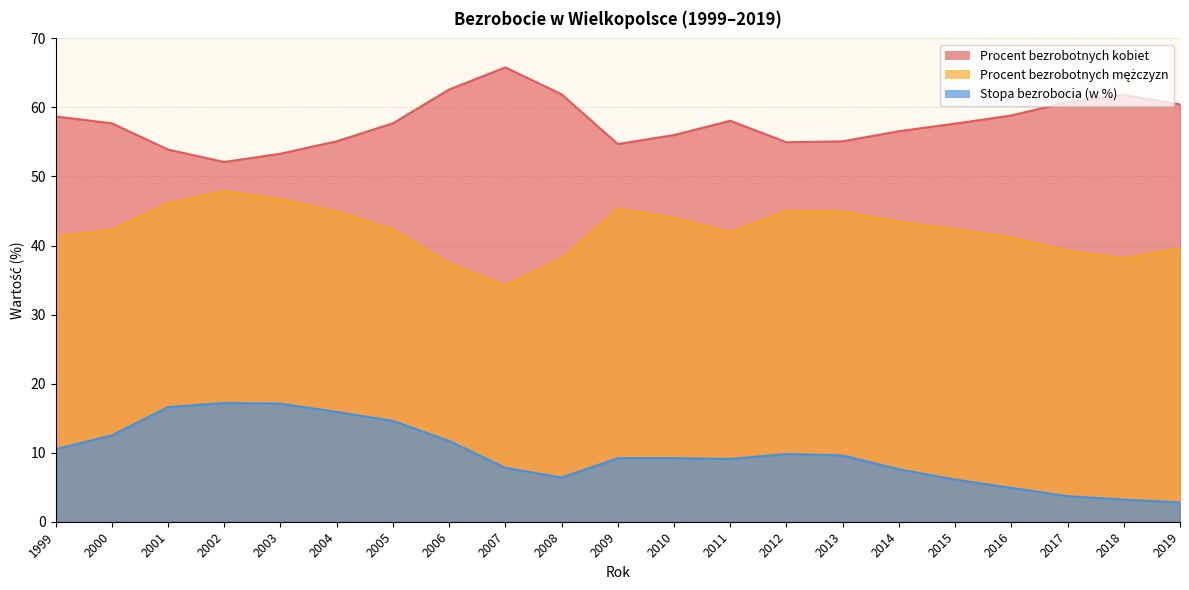

What is the value of the Stopa bezrobocia (w %) point at the 14th from the left?

9.8